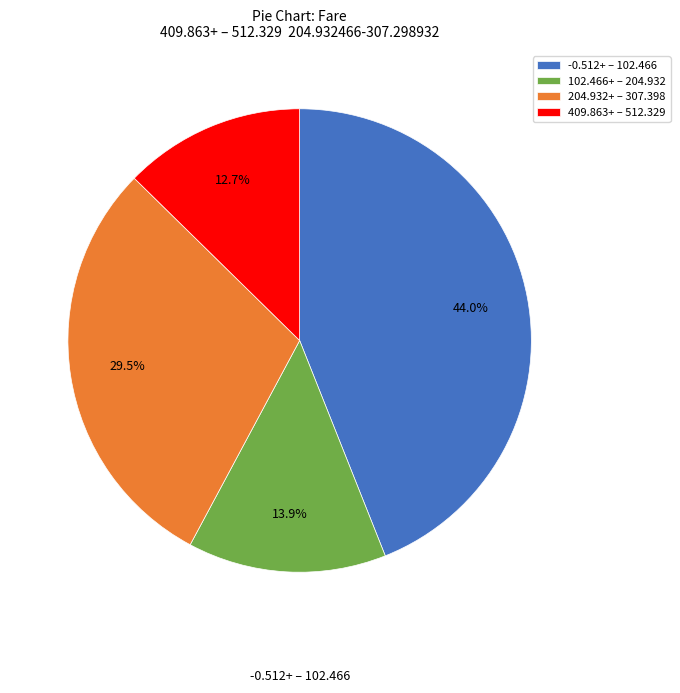

Does 409.863+ – 512.329 account for over 50% of the chart?

No